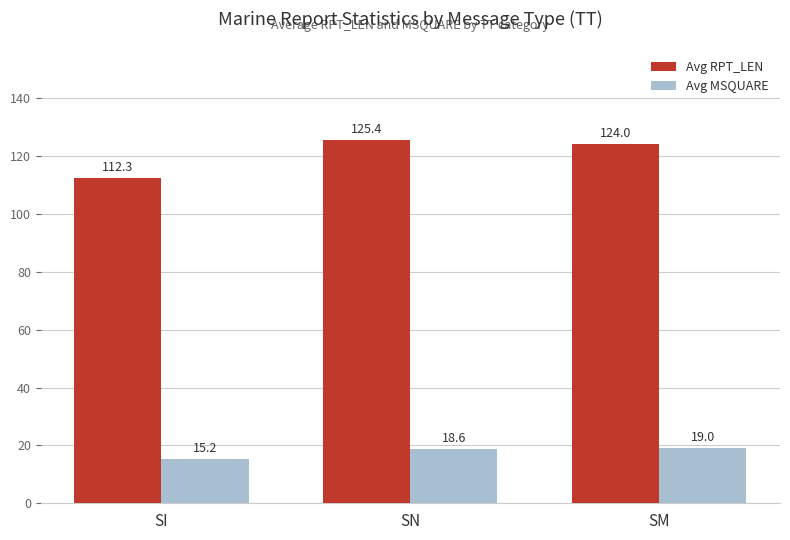

What are all the series names shown in the legend?

Avg RPT_LEN, Avg MSQUARE